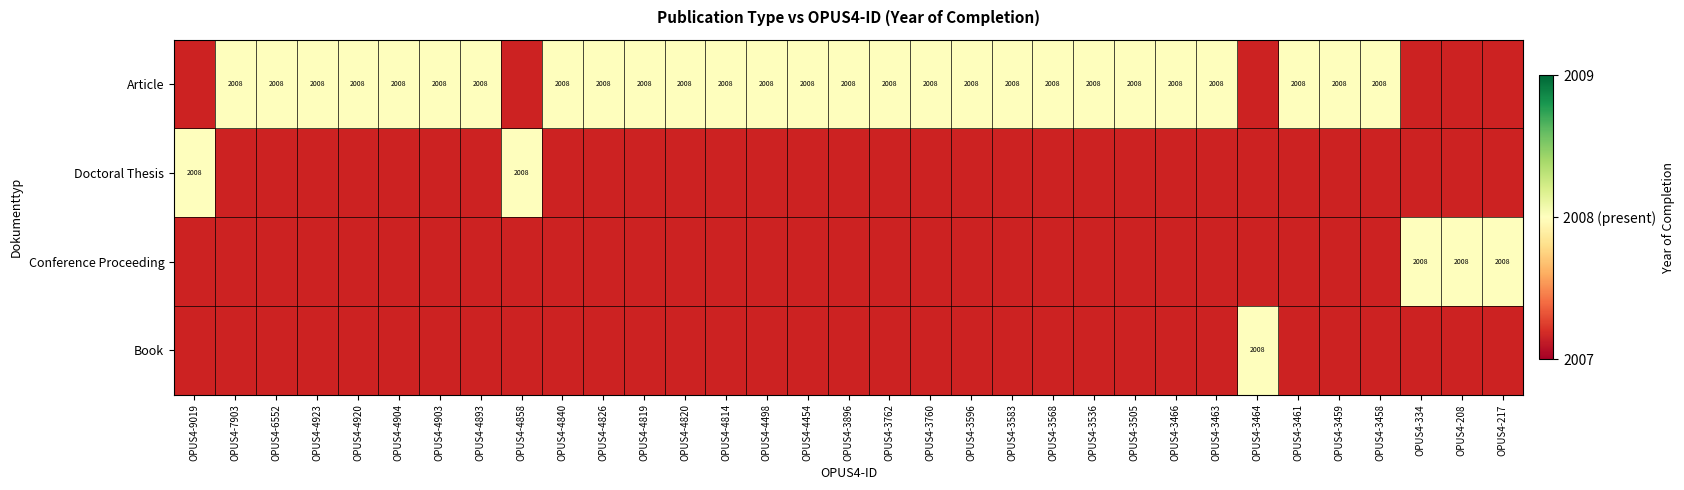

How many positive values does the Conference Proceeding series have?

3